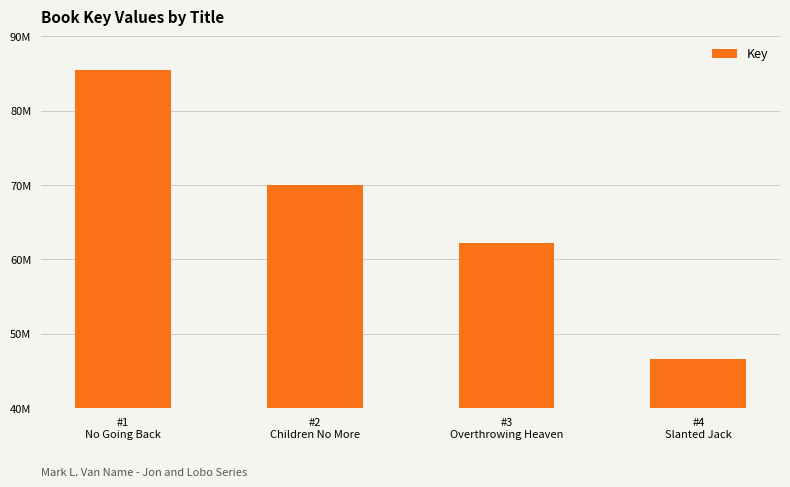

True or false: the data shows 85525967 at #1
No Going Back.

True